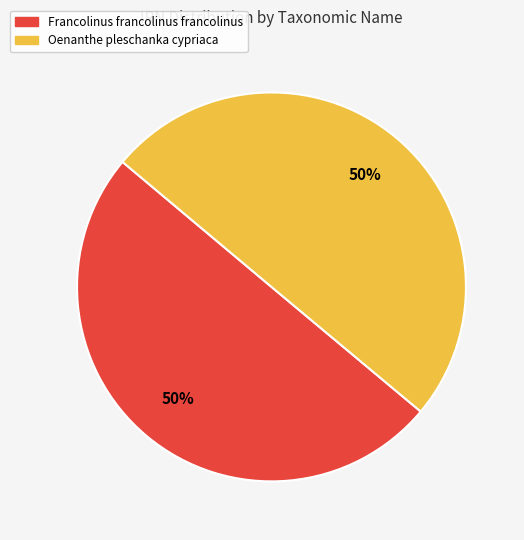

To the nearest percent, what percentage of the pie is Francolinus francolinus francolinus?

50%